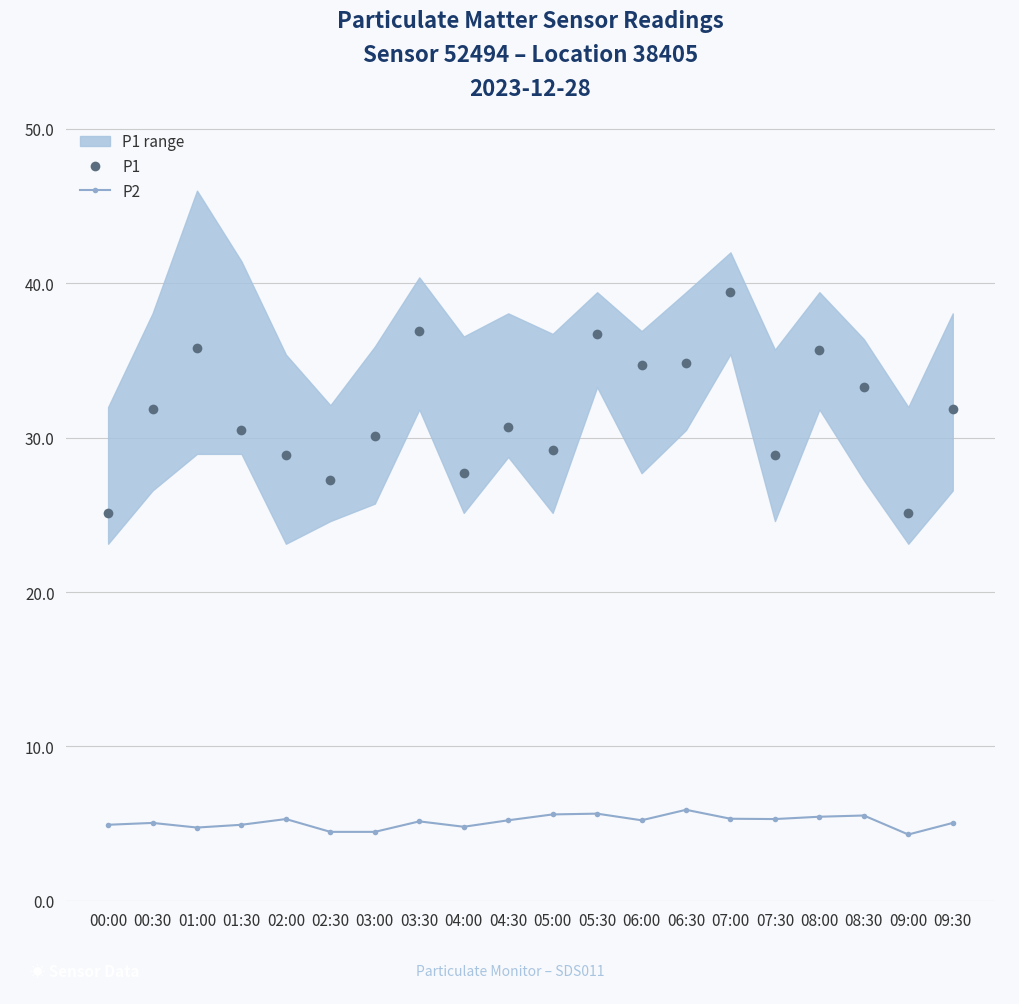

Where is the first local minimum for P1?

02:30